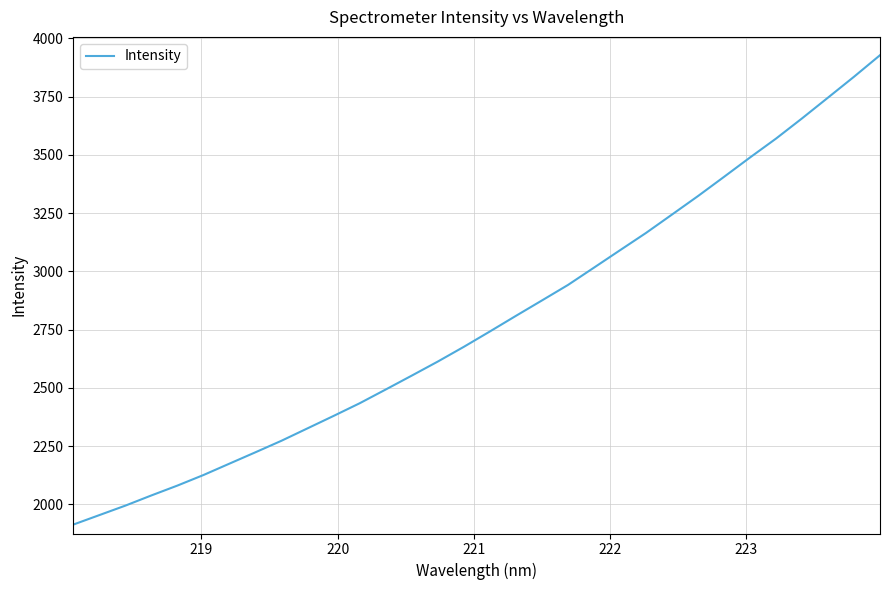

What is the greatest value displayed?

3927.5